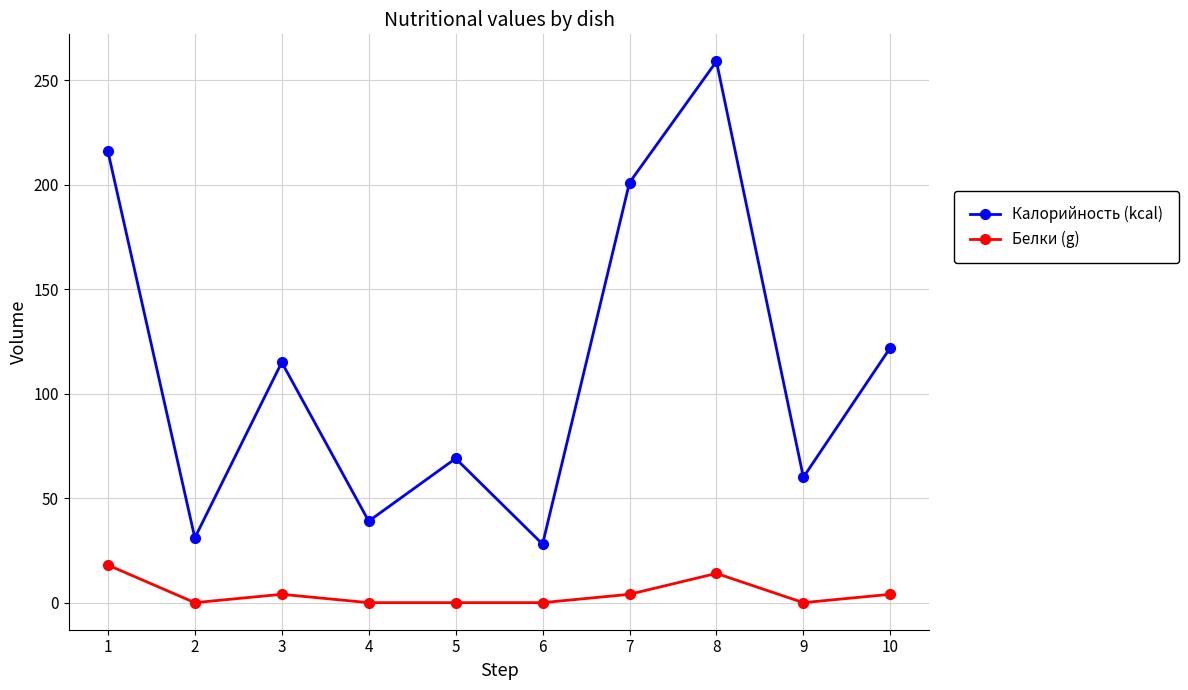

At which label is Калорийность (kcal) closest to 143?

10